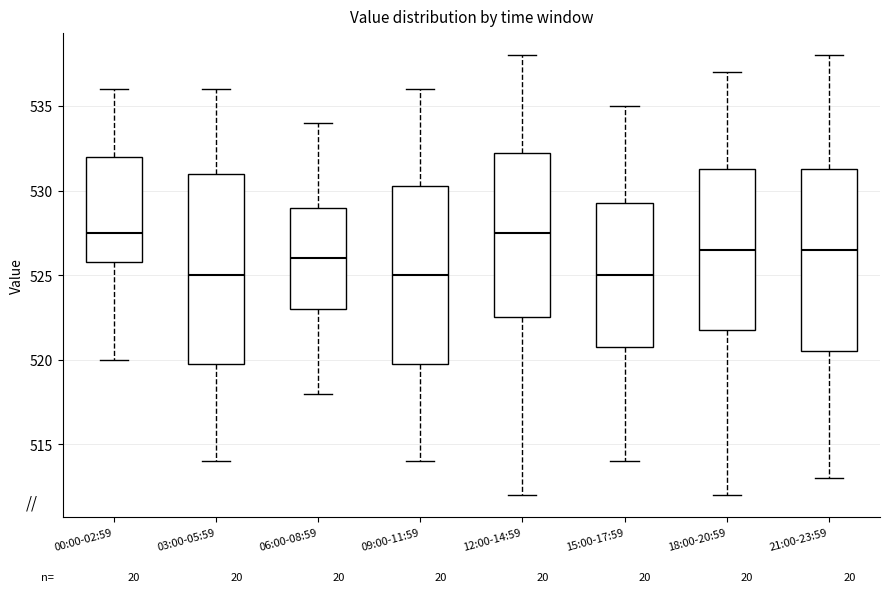

Reading left to right, transcribe this box plot: for each box, give where its median line is, the range the box spans, and where its two whiskers end, as read against the y-axis. The values are not printed on the chart, so give them approximately, as read against the axis.

00:00-02:59: median 527.5, box 526.0 to 532.0, whiskers 520.0 to 536.0
03:00-05:59: median 525.0, box 520.0 to 531.0, whiskers 514.0 to 536.0
06:00-08:59: median 526.0, box 523.0 to 529.0, whiskers 518.0 to 534.0
09:00-11:59: median 525.0, box 520.0 to 530.5, whiskers 514.0 to 536.0
12:00-14:59: median 527.5, box 522.5 to 532.5, whiskers 512.0 to 538.0
15:00-17:59: median 525.0, box 521.0 to 529.5, whiskers 514.0 to 535.0
18:00-20:59: median 526.5, box 522.0 to 531.5, whiskers 512.0 to 537.0
21:00-23:59: median 526.5, box 520.5 to 531.5, whiskers 513.0 to 538.0